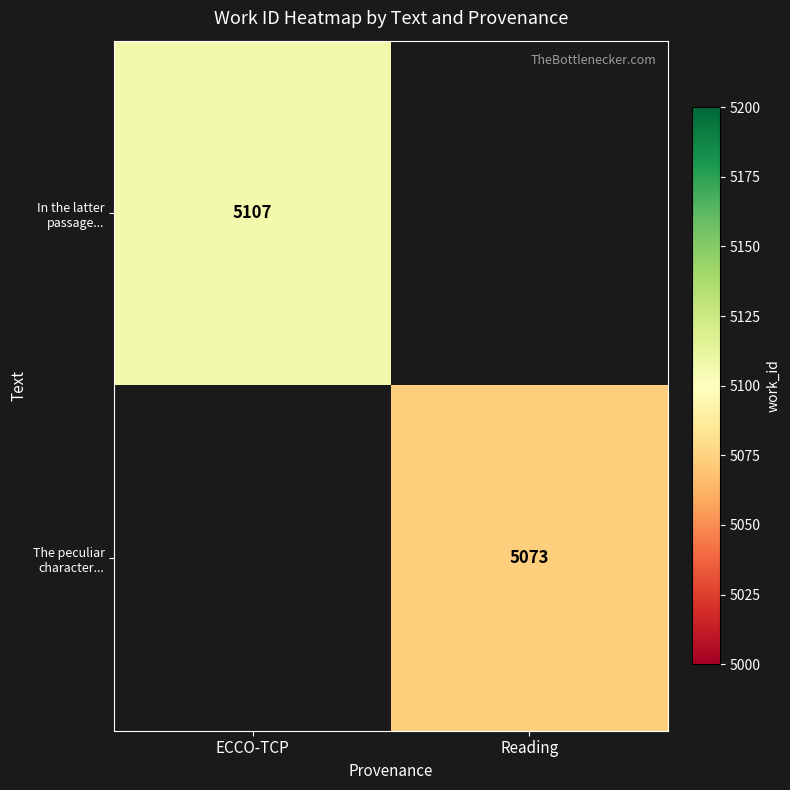

How many distinct data groups are displayed?

2